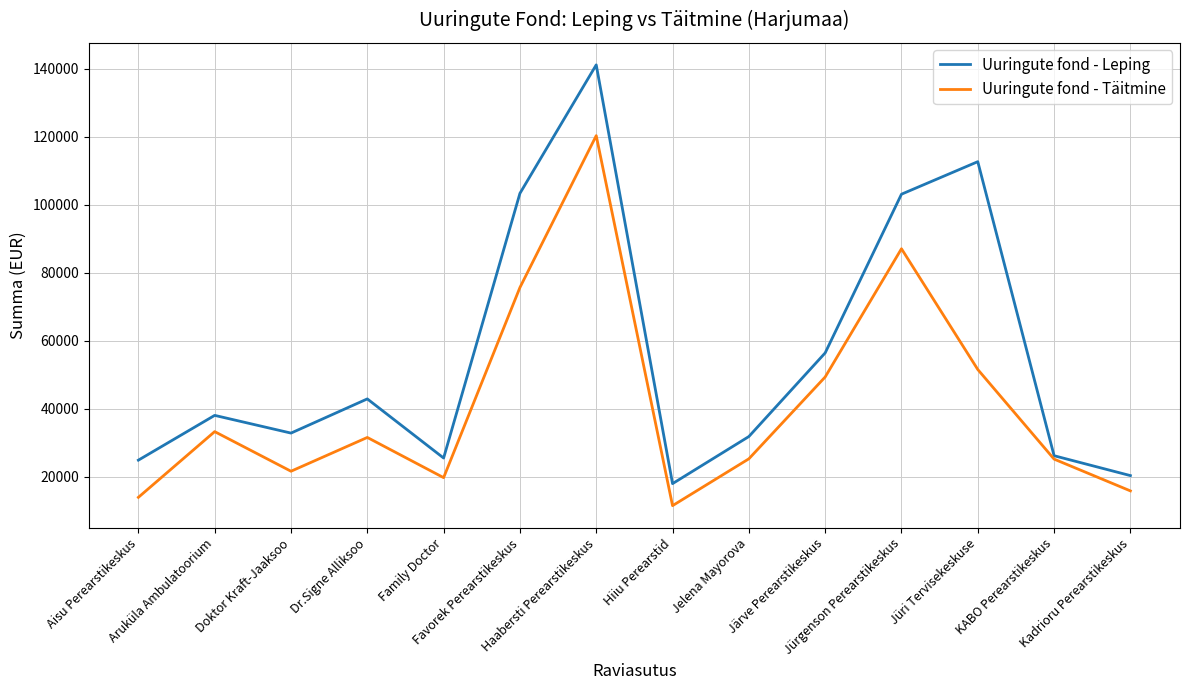

What is the maximum value shown in the chart?

141148.1